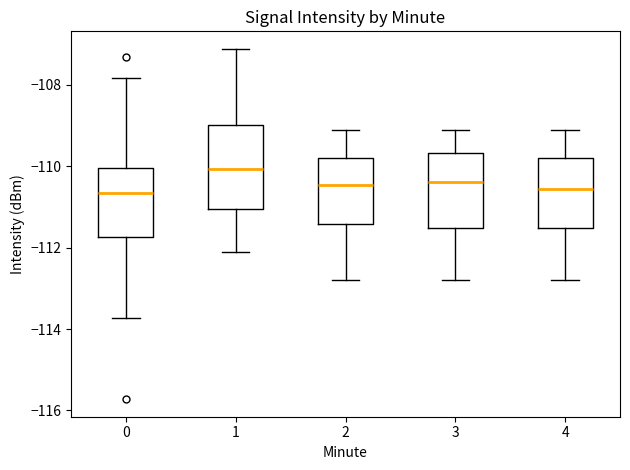

Reading left to right, read every box against the y-axis: the position of its median line, the range the box covers, and the ends of its whiskers. The values are not printed on the chart, so give them approximately, as read against the axis.

0: median -110.6, box -111.8 to -110.0, whiskers -113.8 to -107.8
1: median -110.0, box -111.0 to -109.0, whiskers -112.2 to -107.2
2: median -110.4, box -111.4 to -109.8, whiskers -112.8 to -109.2
3: median -110.4, box -111.6 to -109.6, whiskers -112.8 to -109.2
4: median -110.6, box -111.6 to -109.8, whiskers -112.8 to -109.2